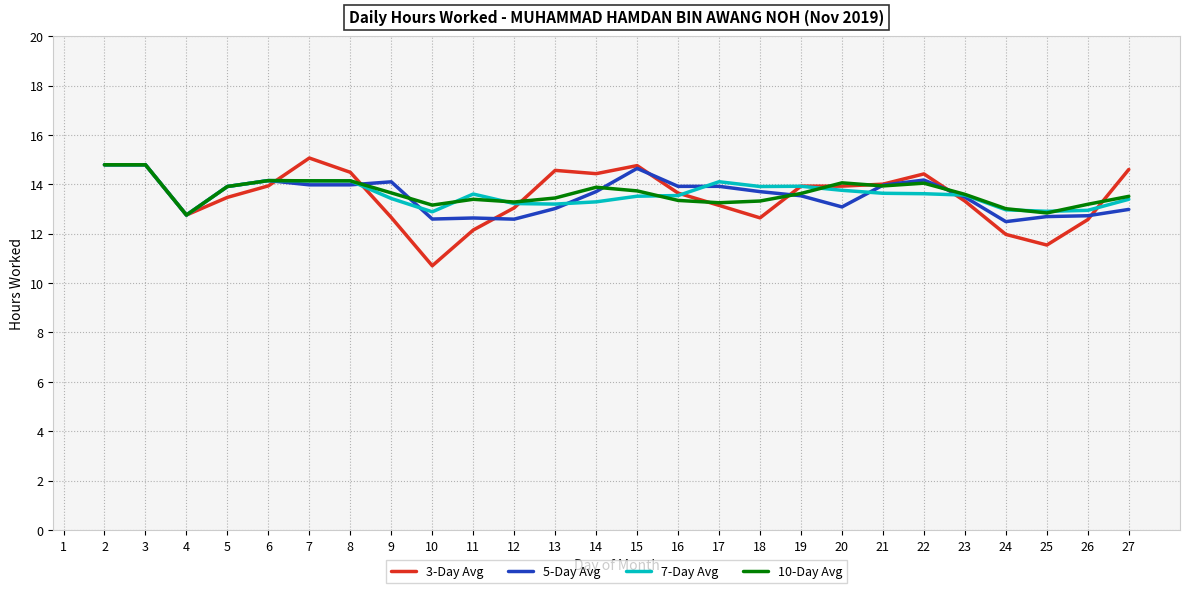

What is the total value across all series at 7?

57.3